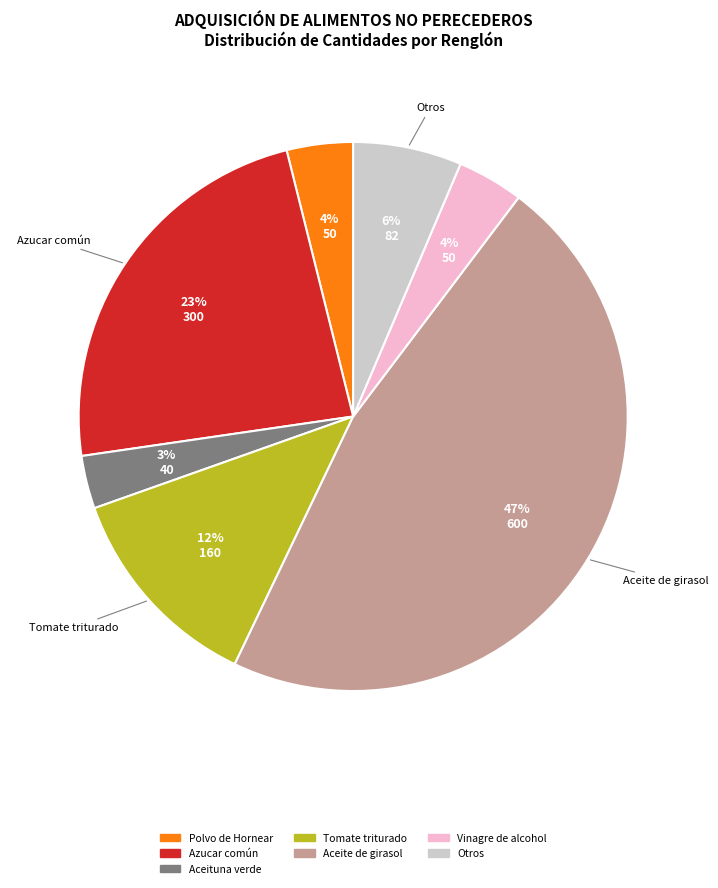

Which has a higher value, Aceite de girasol or Azucar común?

Aceite de girasol